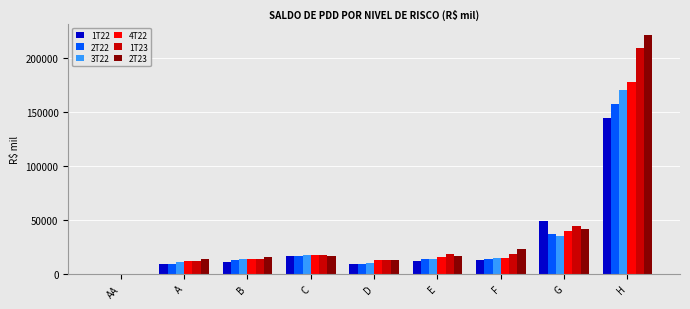

True or false: 1T22 has a value of 144697.7 at H.

True